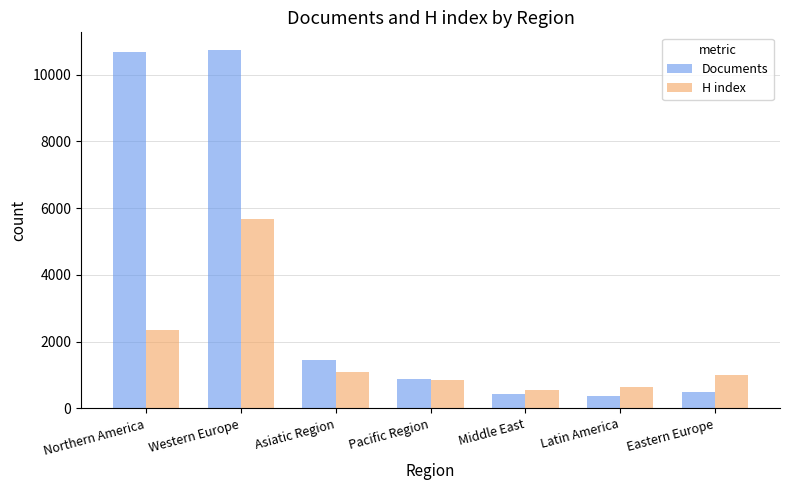

Rank the series by their maximum value, from lowest to highest.

H index, Documents